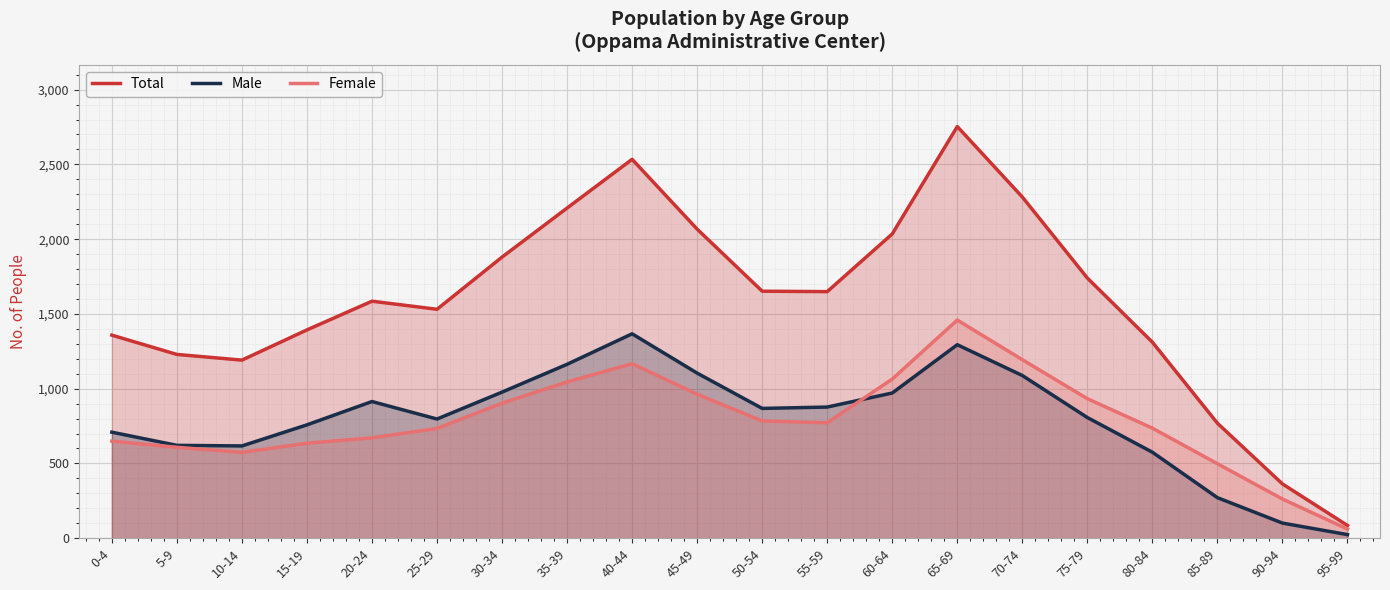

Reading left to right, list all the values displayed in this chart.

Total: 0-4=1358	5-9=1229	10-14=1191	15-19=1393	20-24=1585	25-29=1531	30-34=1880	35-39=2208	40-44=2534	45-49=2067	50-54=1652	55-59=1649	60-64=2035	65-69=2753	70-74=2282	75-79=1740	80-84=1311	85-89=769	90-94=363	95-99=85
Male: 0-4=709	5-9=621	10-14=617	15-19=758	20-24=914	25-29=797	30-34=977	35-39=1163	40-44=1367	45-49=1104	50-54=868	55-59=877	60-64=971	65-69=1294	70-74=1088	75-79=807	80-84=575	85-89=271	90-94=101	95-99=24
Female: 0-4=649	5-9=608	10-14=574	15-19=635	20-24=671	25-29=734	30-34=903	35-39=1045	40-44=1167	45-49=963	50-54=784	55-59=772	60-64=1064	65-69=1459	70-74=1194	75-79=933	80-84=736	85-89=498	90-94=262	95-99=61